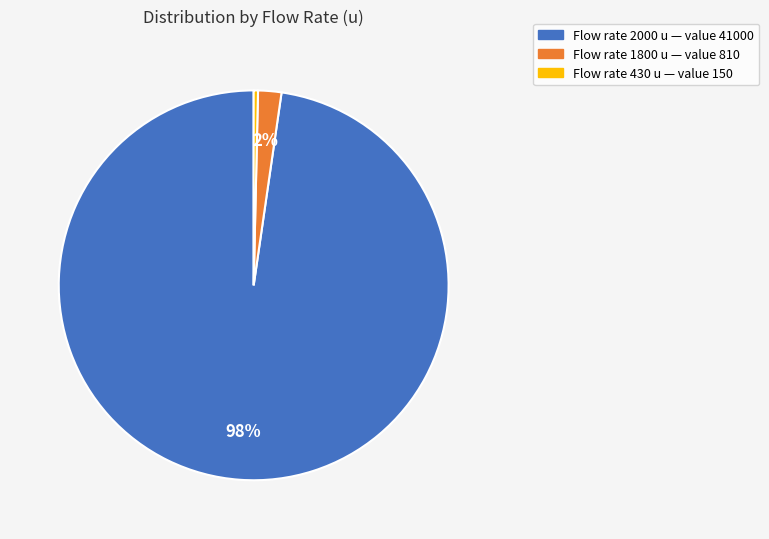

To the nearest percent, what is the average slice percentage?

33%